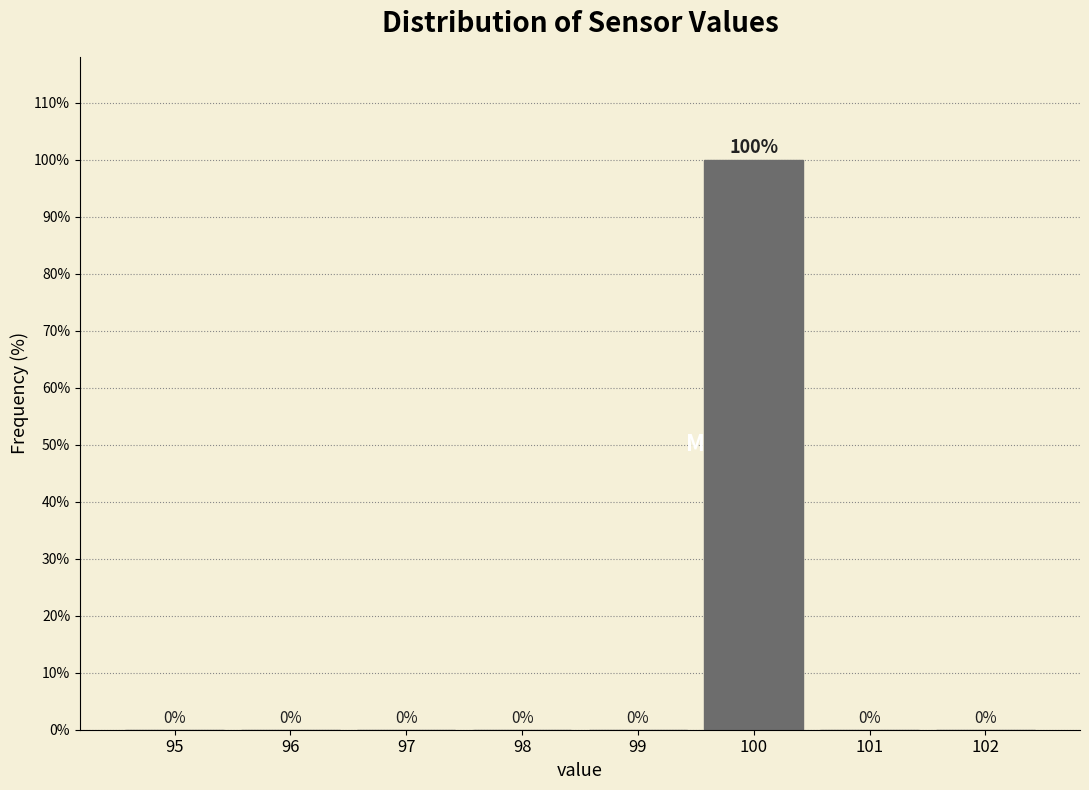

Reading right to left, what are all the values shown in this chart?

102=0	101=0	100=100	99=0	98=0	97=0	96=0	95=0